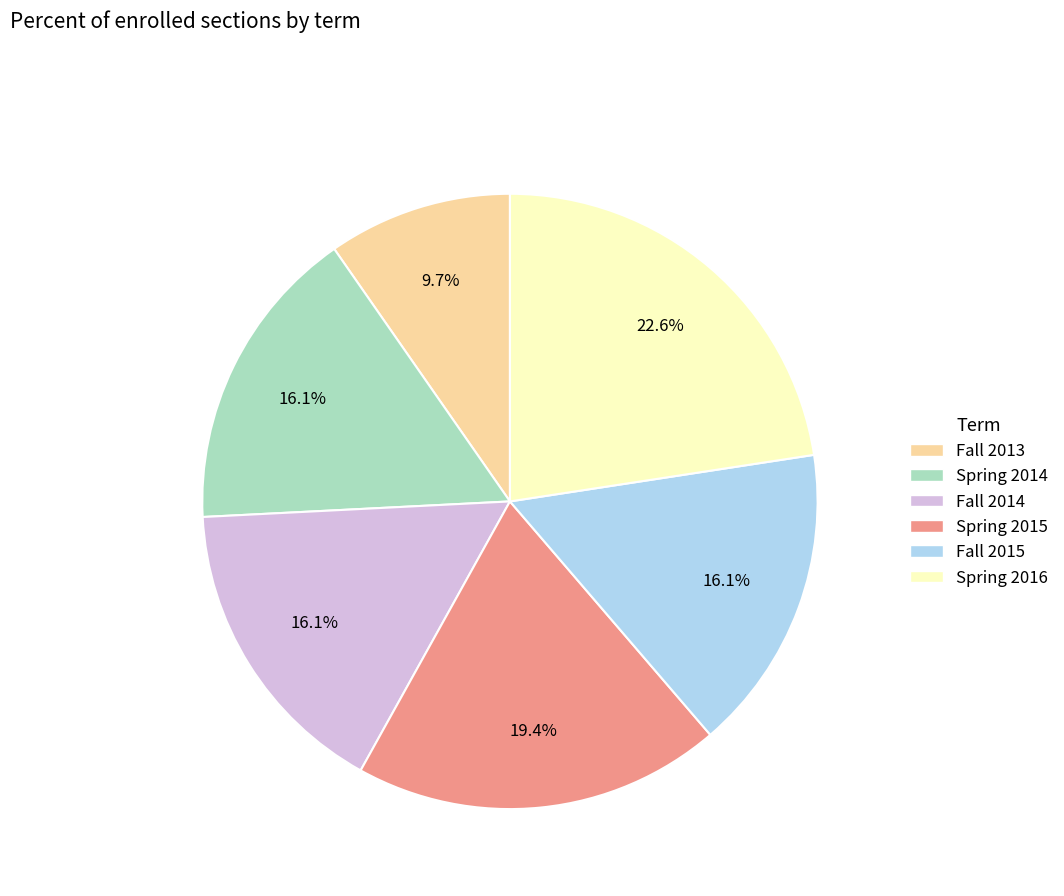

To the nearest percent, what is the combined percentage of Spring 2015 and Fall 2013?

29%